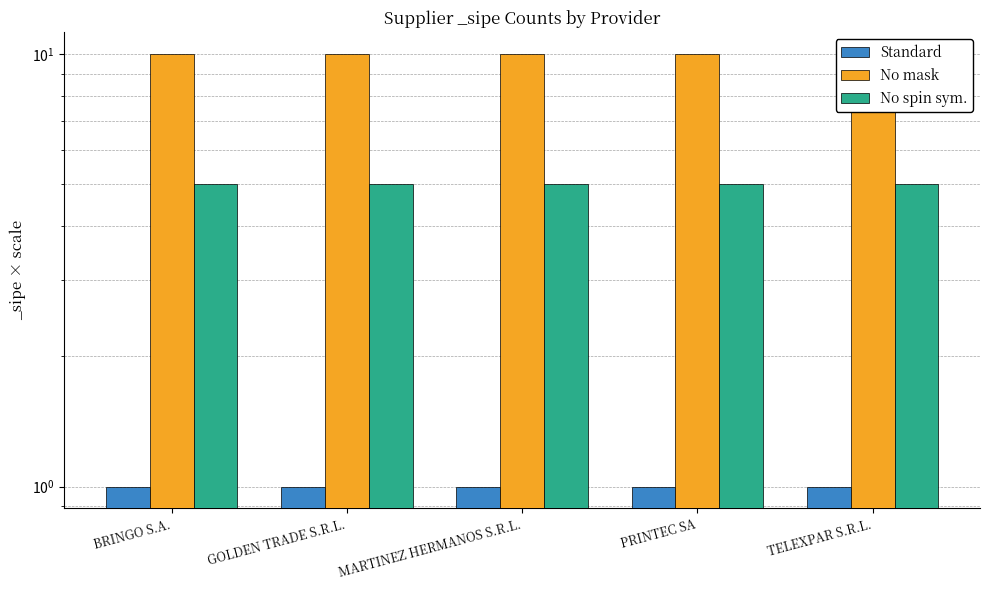

Is it true that No mask equals 15 at BRINGO S.A.?

False